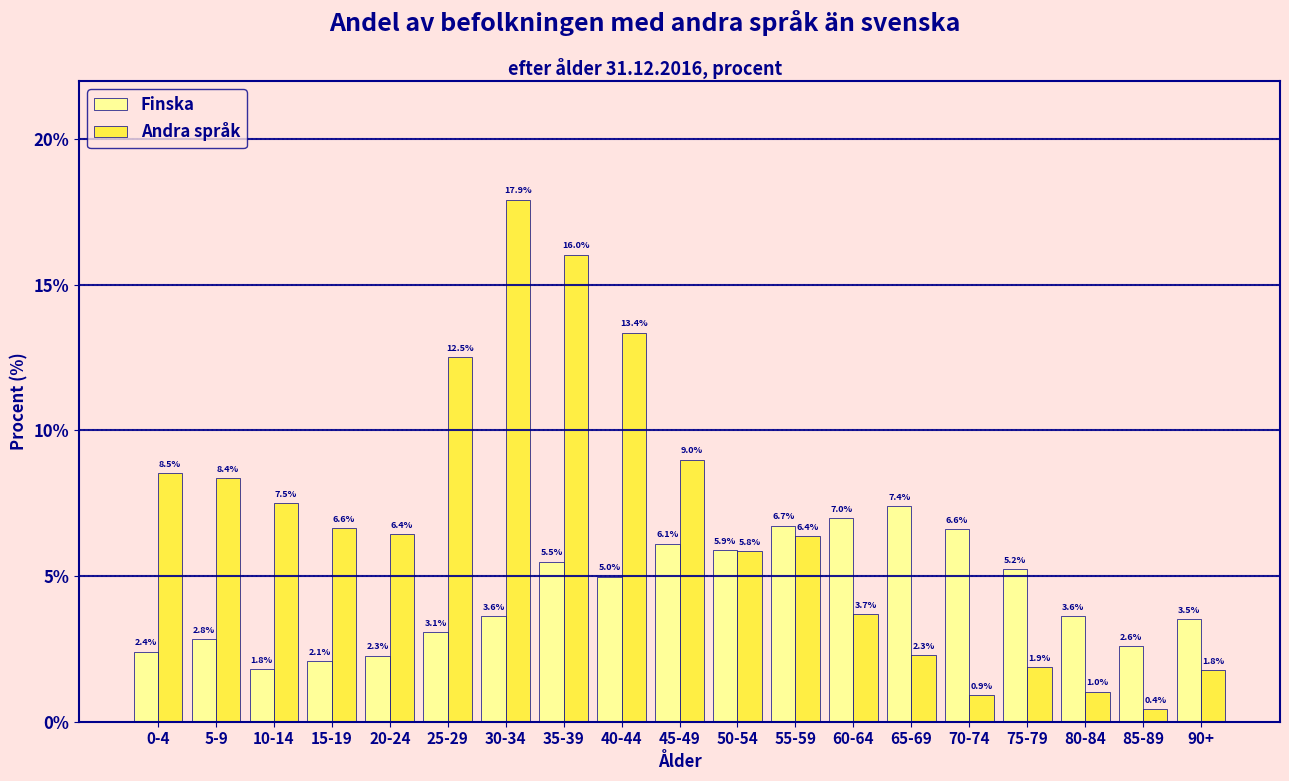

Reading right to left, what are all the values shown in this chart?

Finska: 90+=3.5	85-89=2.6	80-84=3.6	75-79=5.2	70-74=6.6	65-69=7.4	60-64=7.0	55-59=6.7	50-54=5.9	45-49=6.1	40-44=5.0	35-39=5.5	30-34=3.6	25-29=3.1	20-24=2.3	15-19=2.1	10-14=1.8	5-9=2.8	0-4=2.4
Andra språk: 90+=1.8	85-89=0.4	80-84=1.0	75-79=1.9	70-74=0.9	65-69=2.3	60-64=3.7	55-59=6.4	50-54=5.8	45-49=9.0	40-44=13.4	35-39=16.0	30-34=17.9	25-29=12.5	20-24=6.4	15-19=6.6	10-14=7.5	5-9=8.4	0-4=8.5